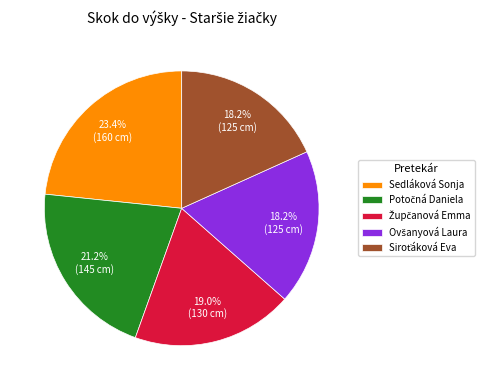

Is there any slice that represents more than half of the pie?

No